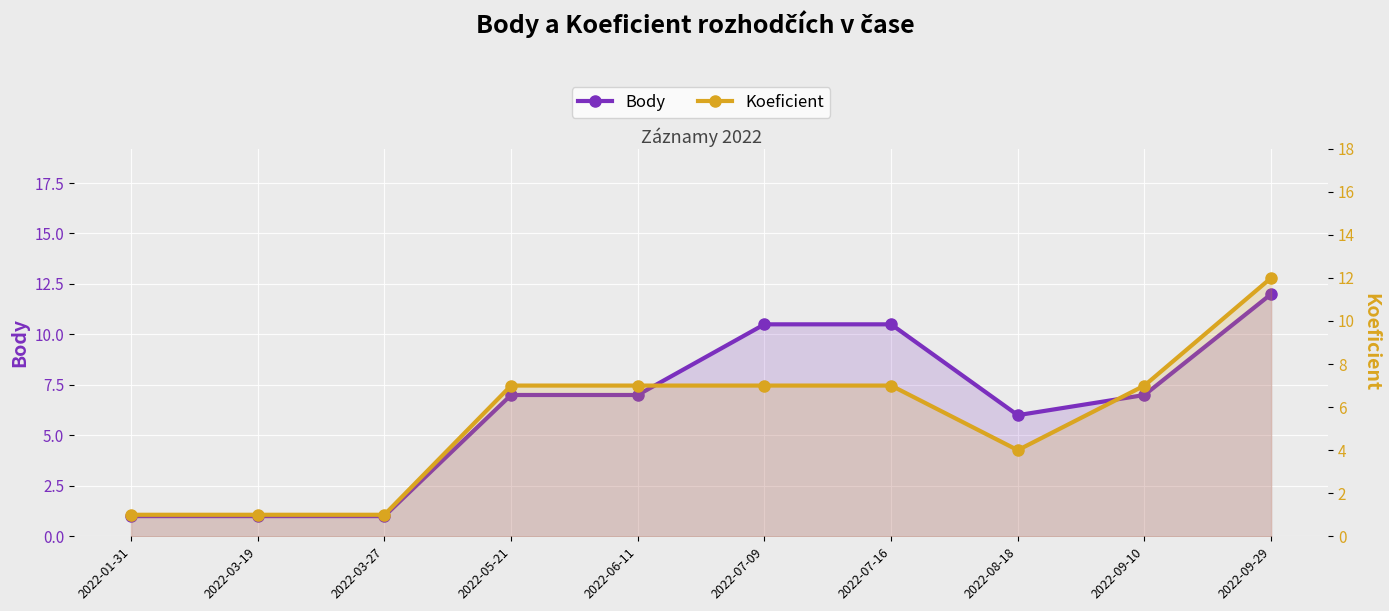

At which category does the chart reach its minimum across all series?

2022-01-31